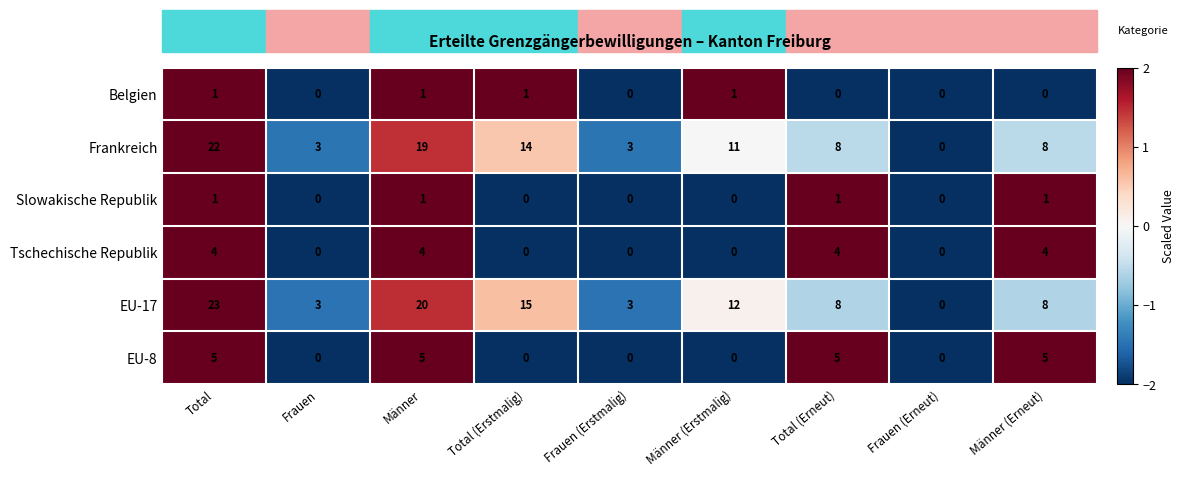

How many values in Slowakische Republik are above zero?

4